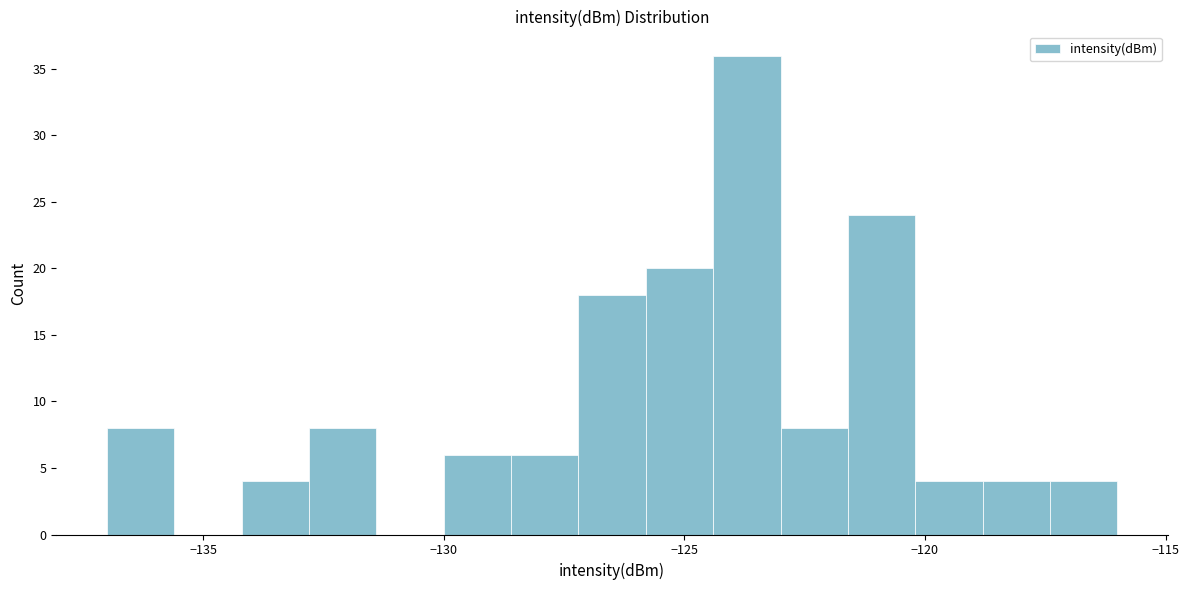

Around what value on the x-axis is the tallest bar? Give the approximate position of its centre, as read against the axis.

-123.5